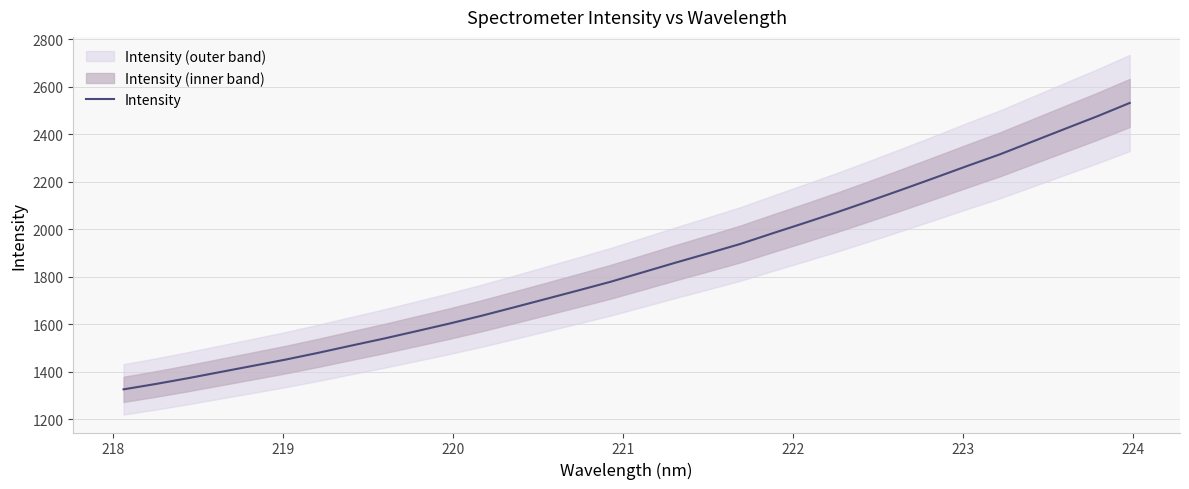

Does the chart display data point markers on the line(s)?

No